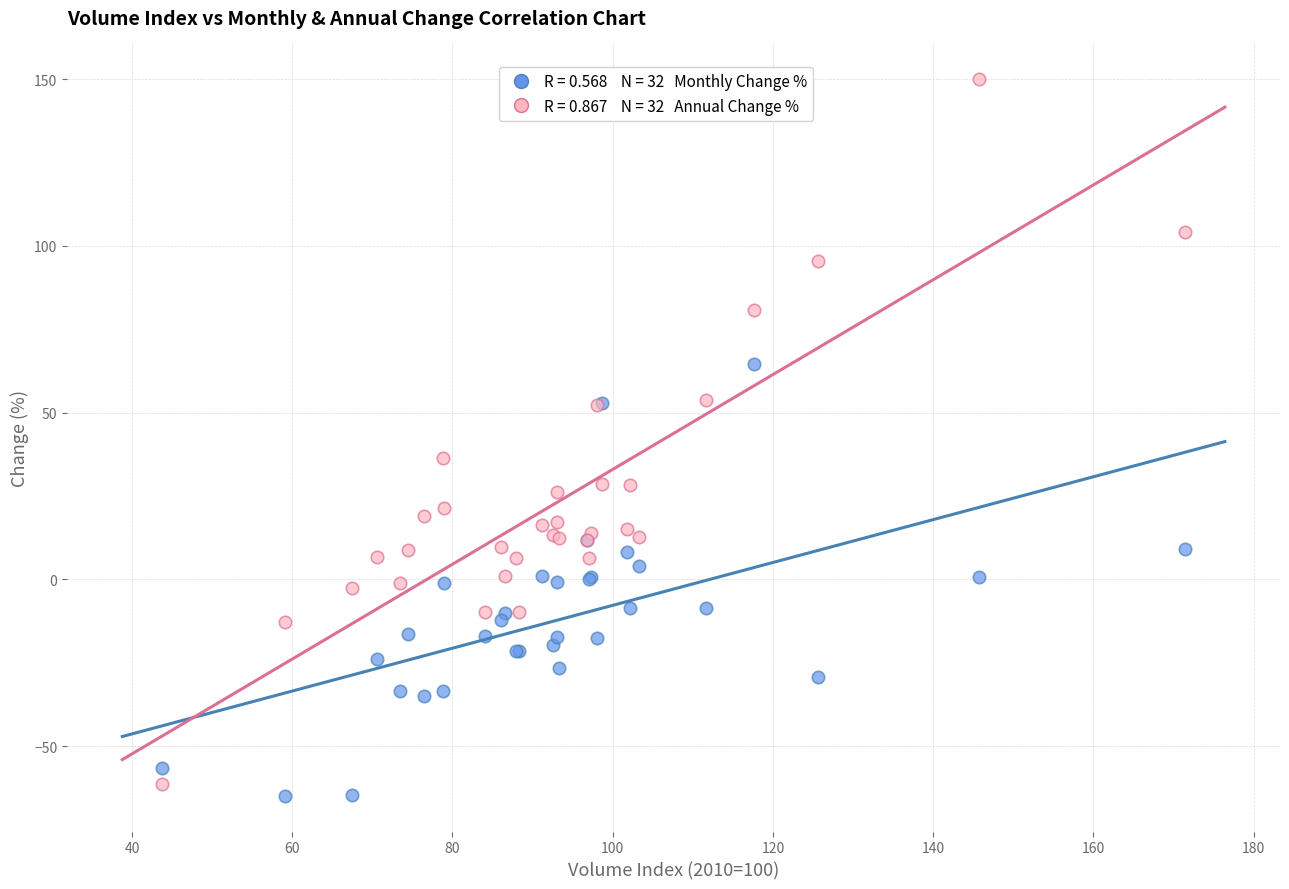

Across all series, what Y value is closest to 42?

36.4